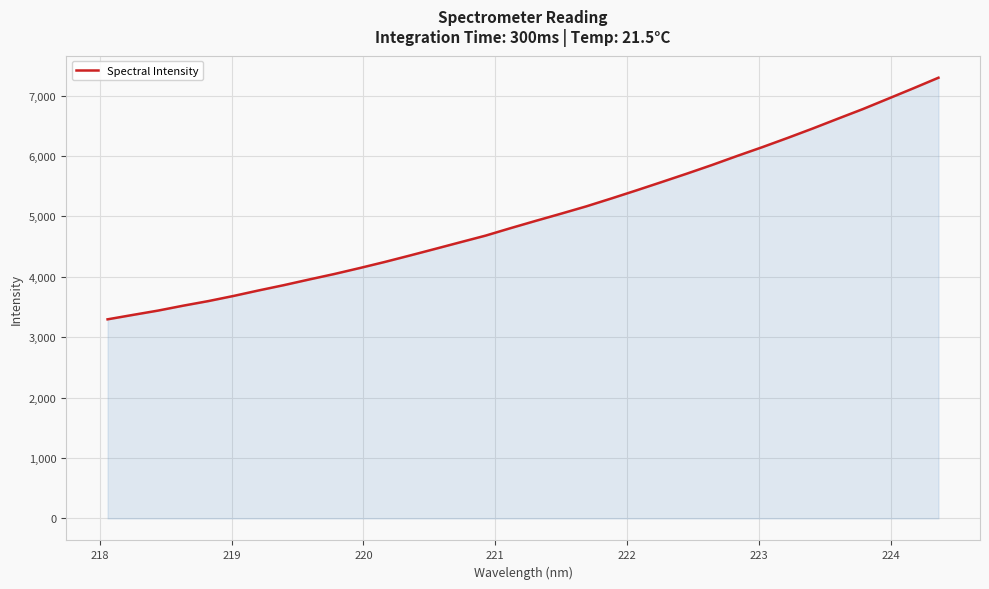

What is the difference between the second highest and second lowest values?

3751.7